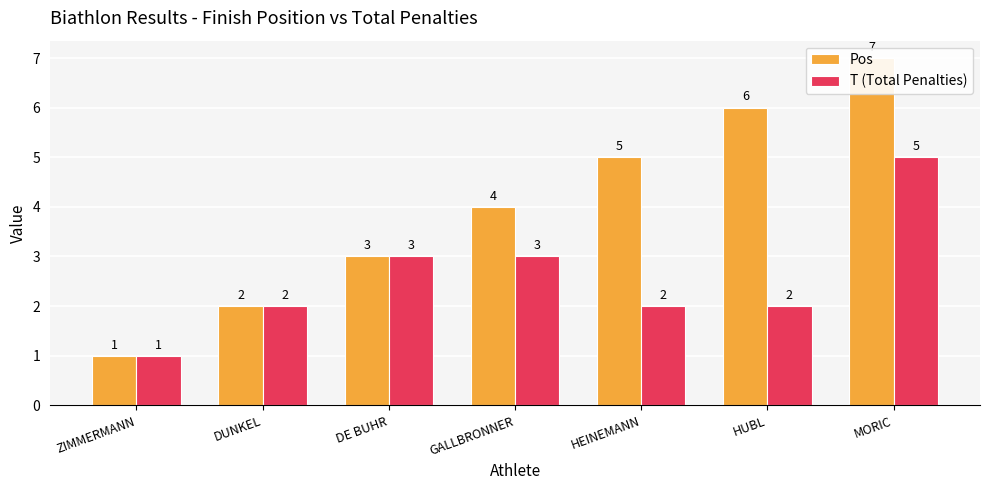

How many distinct data groups are displayed?

2